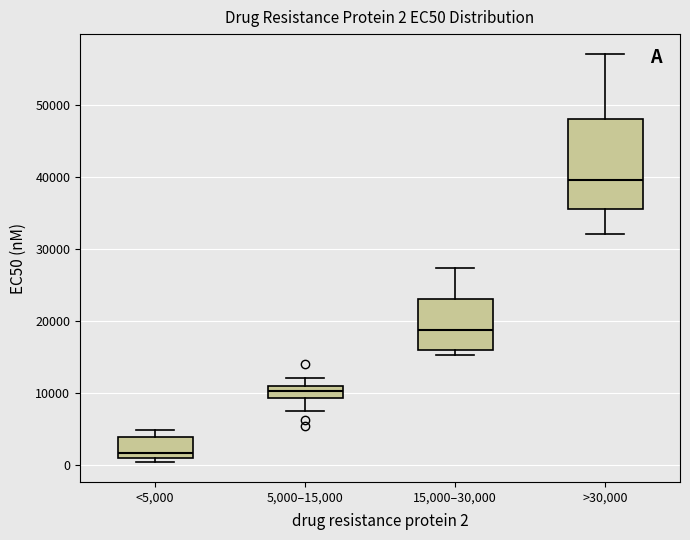

Which box's median line is the lowest?

<5,000